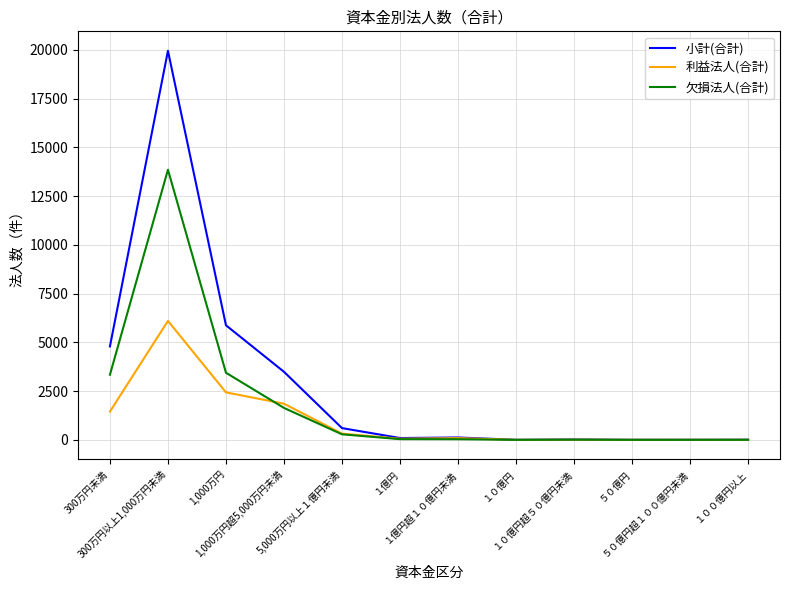

What are all the series names shown in the legend?

小計(合計), 利益法人(合計), 欠損法人(合計)